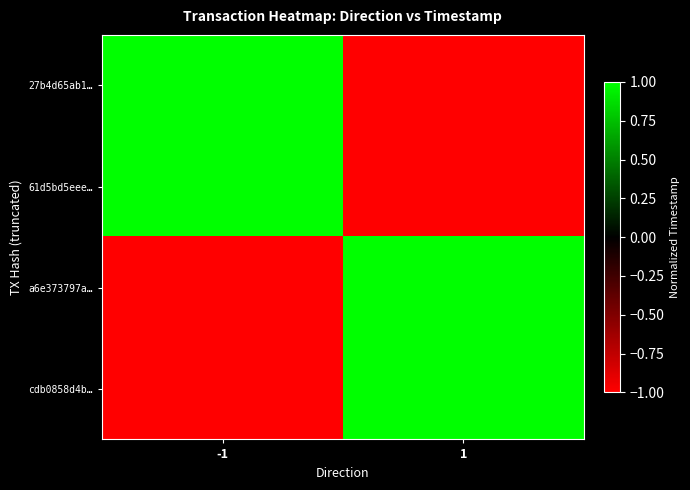

Reading right to left, list all the values displayed in this chart.

27b4d65ab1…: 1=-1	-1=1
61d5bd5eee…: 1=-1	-1=1
a6e373797a…: 1=1	-1=-1
cdb0858d4b…: 1=1	-1=-1